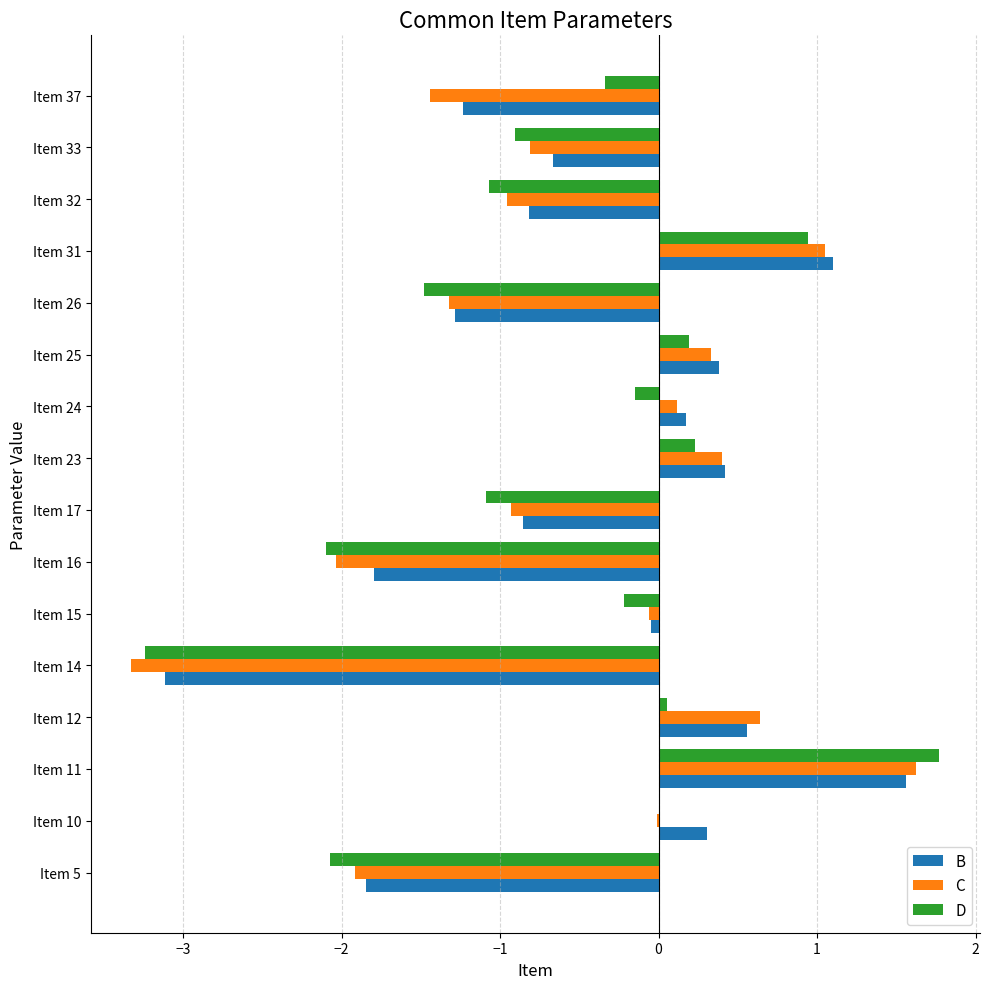

How many positive values does the B series have?

7